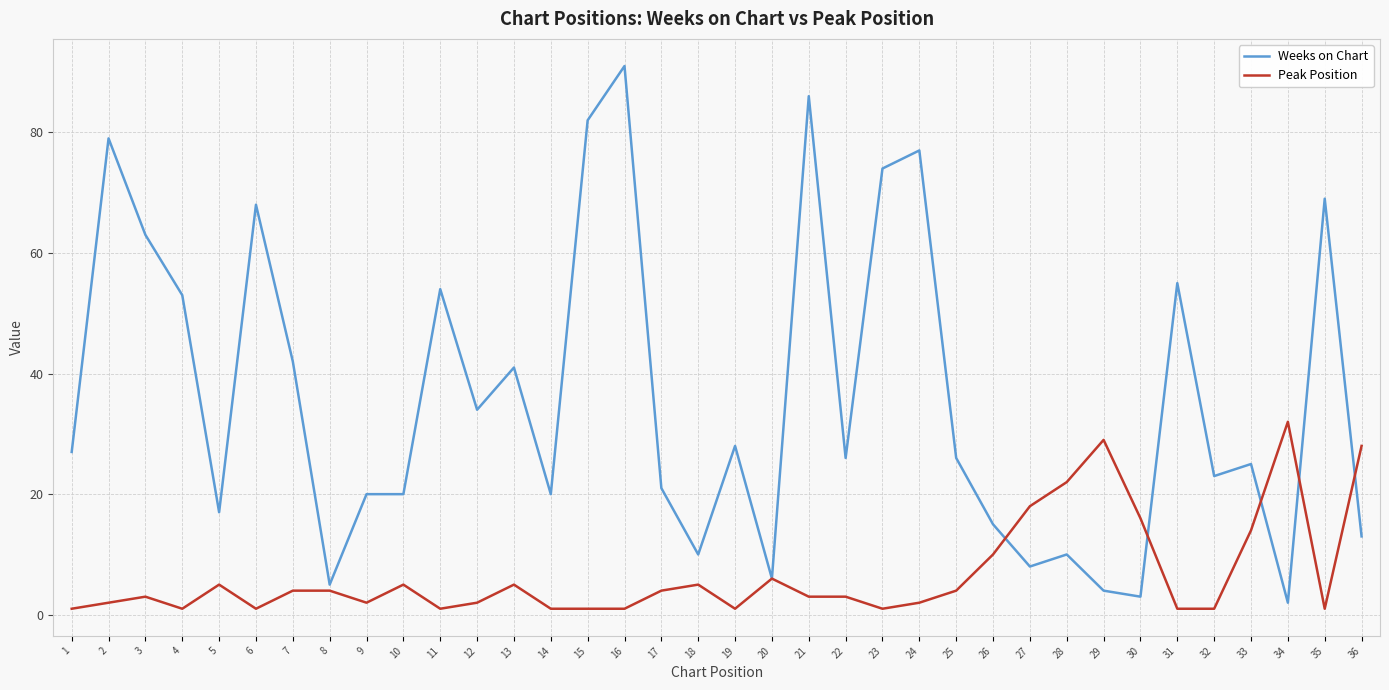

Which category has the highest value in the Weeks on Chart series?

16